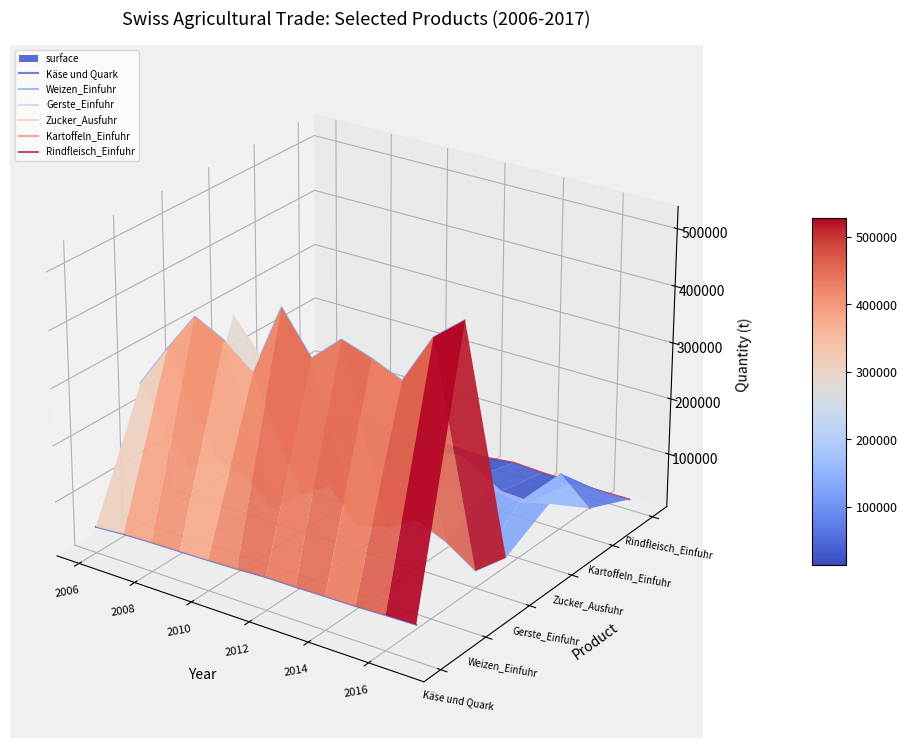

Count the number of data series in this chart.

6